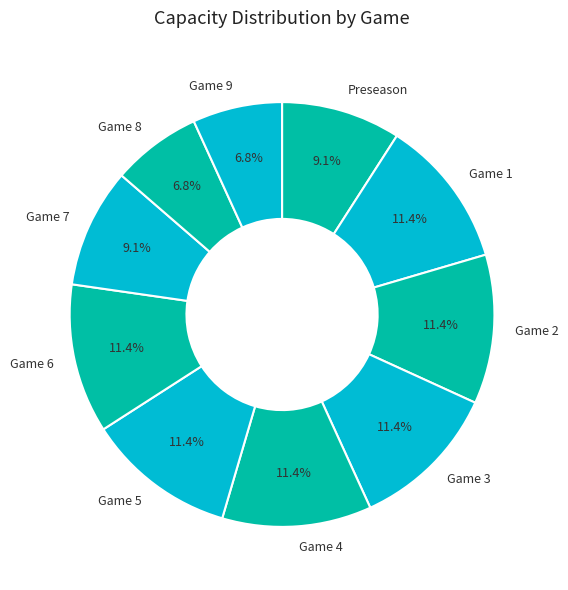

Which has a higher value, Game 7 or Game 9?

Game 7